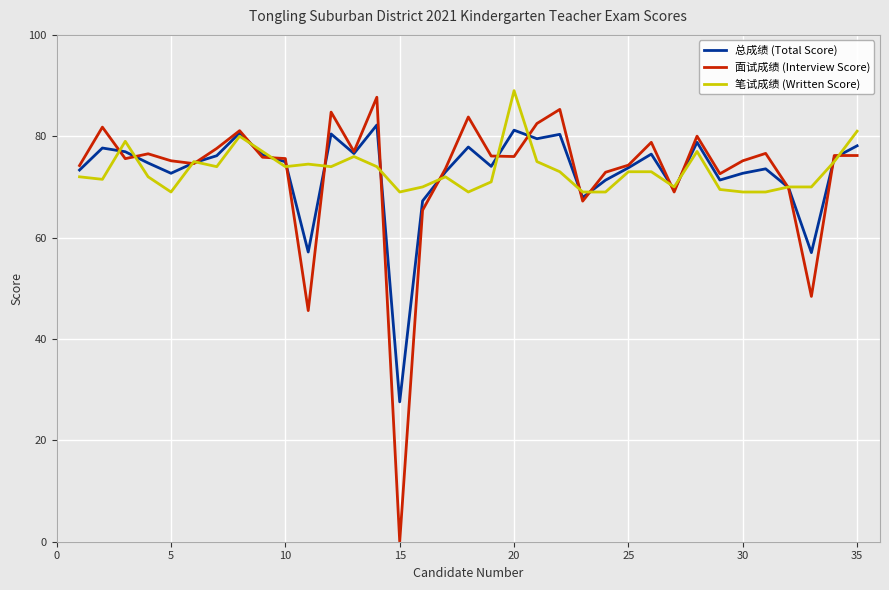

What is the highest value of the 总成绩 (Total Score) series?

82.2